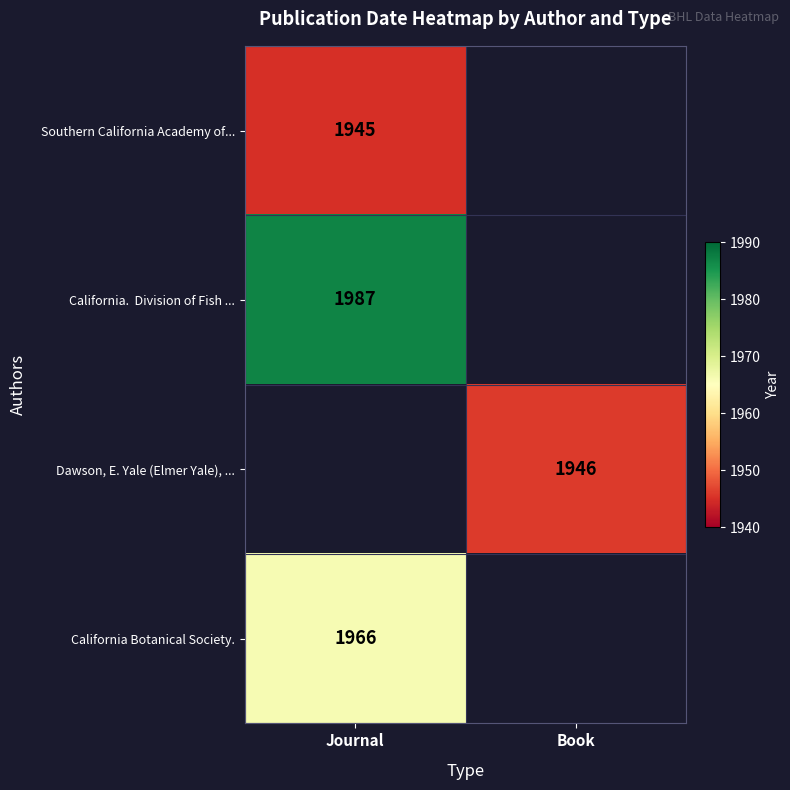

The Dawson, E. Yale (Elmer Yale), ... series shows 2625 at Book. True or false?

False